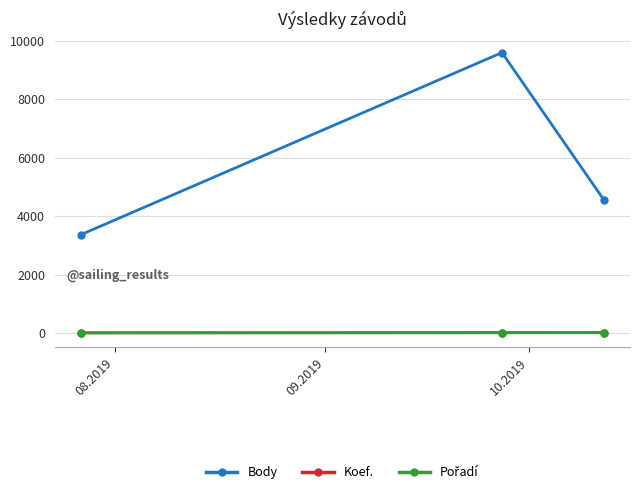

Which series has the largest total across all categories?

Body